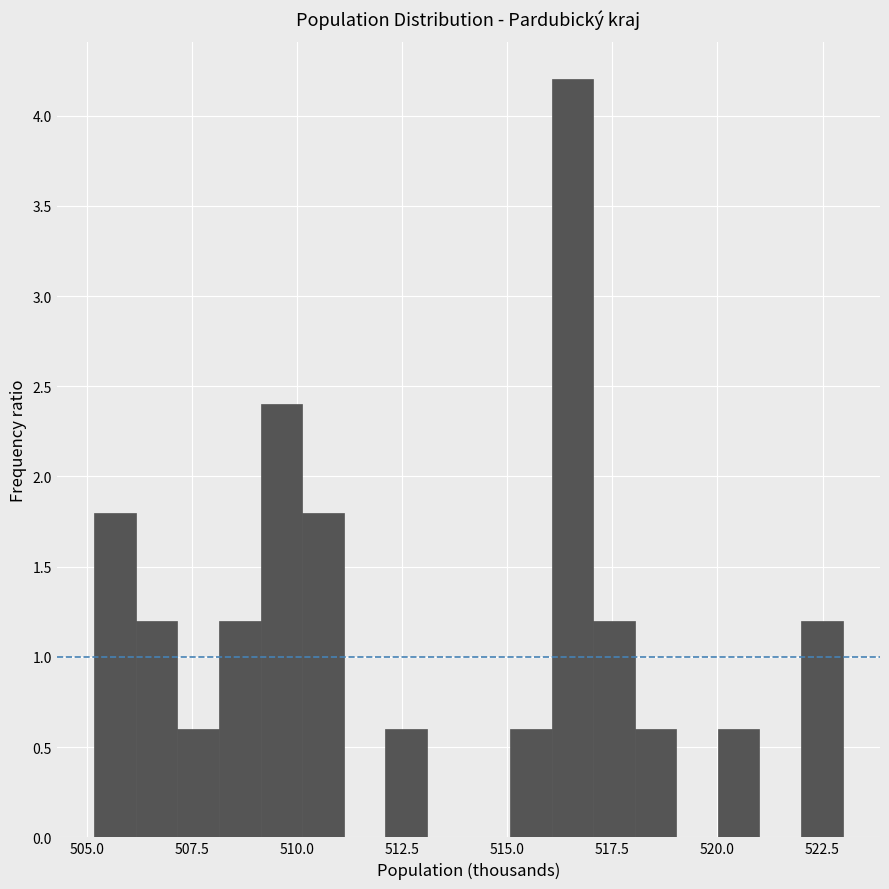

Around what value on the x-axis is the tallest bar? Give the approximate position of its centre, as read against the axis.

516.5